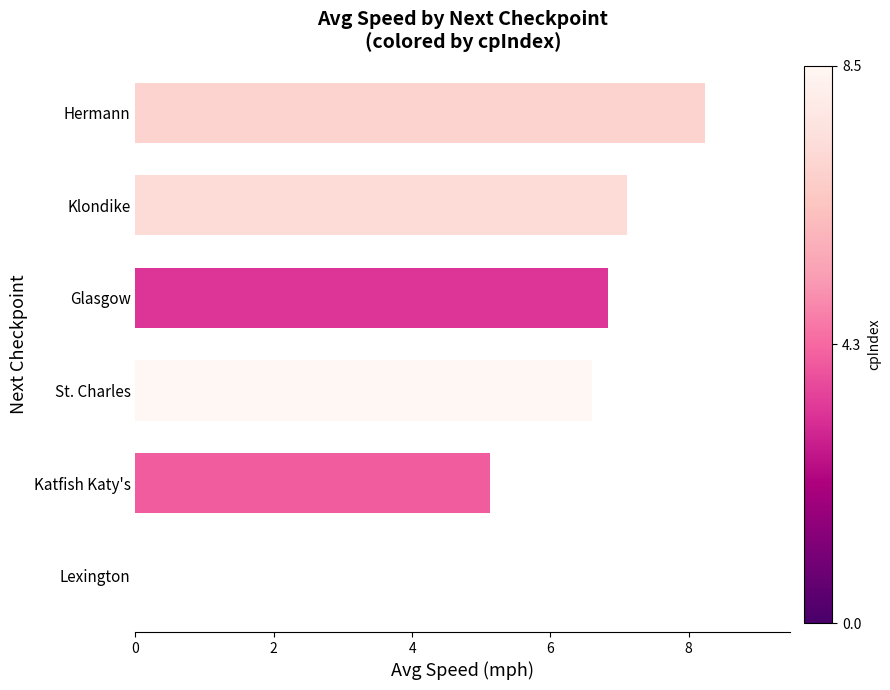

Count the number of data series in this chart.

1